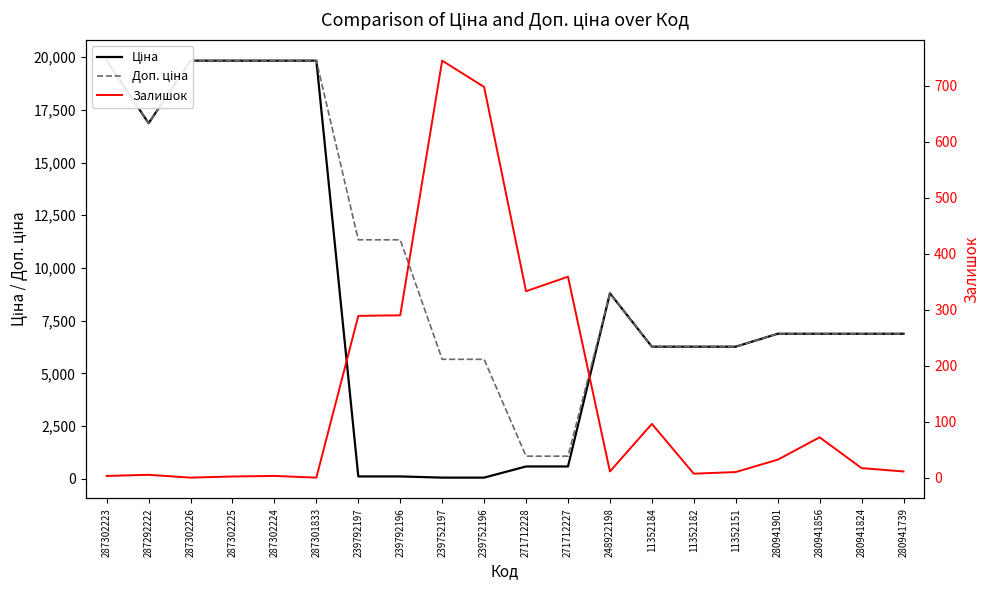

True or false: Ціна and Доп. ціна intersect in this chart.

False